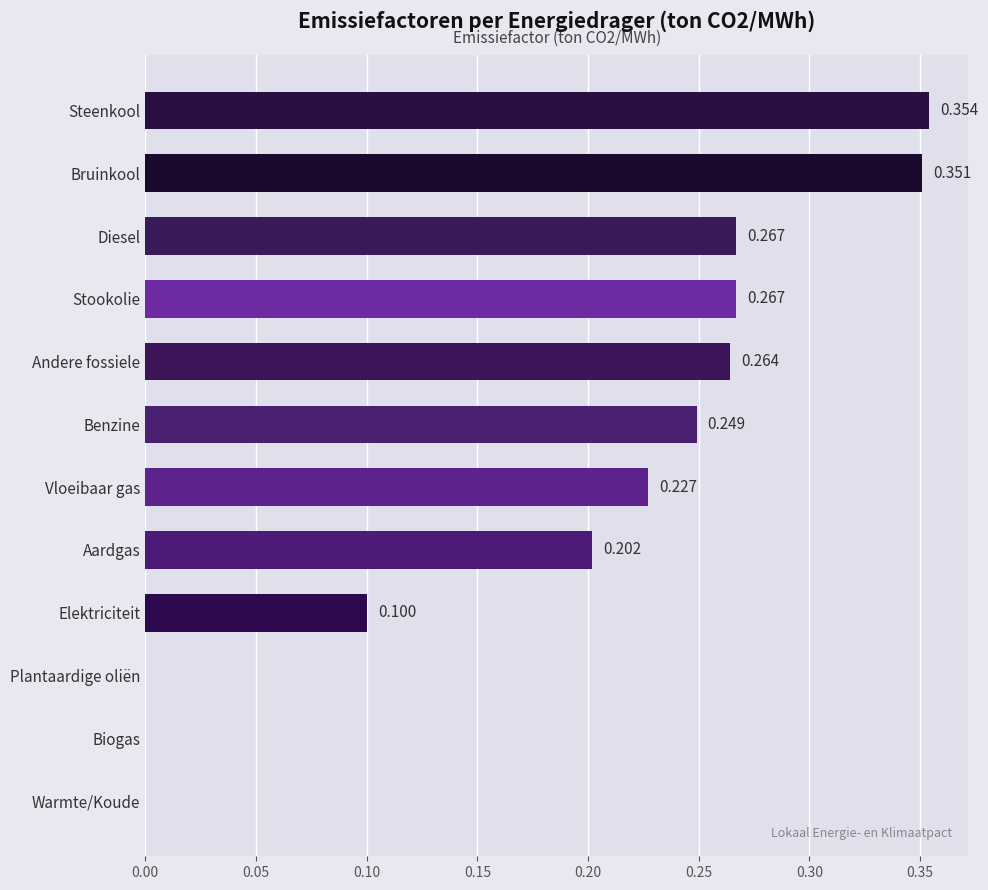

Between Stookolie and Bruinkool, which is larger?

Bruinkool